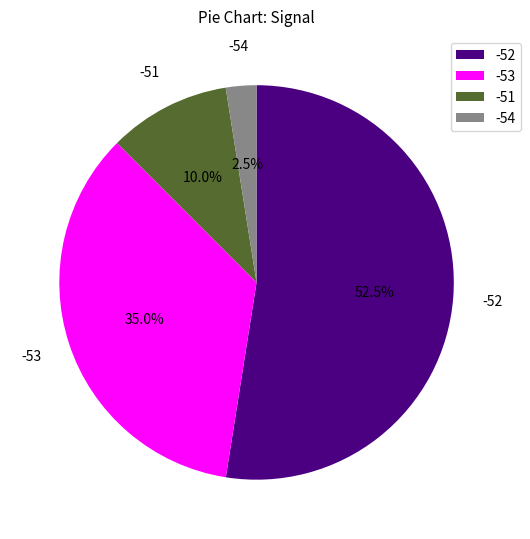

Is -52 the majority of the pie?

Yes